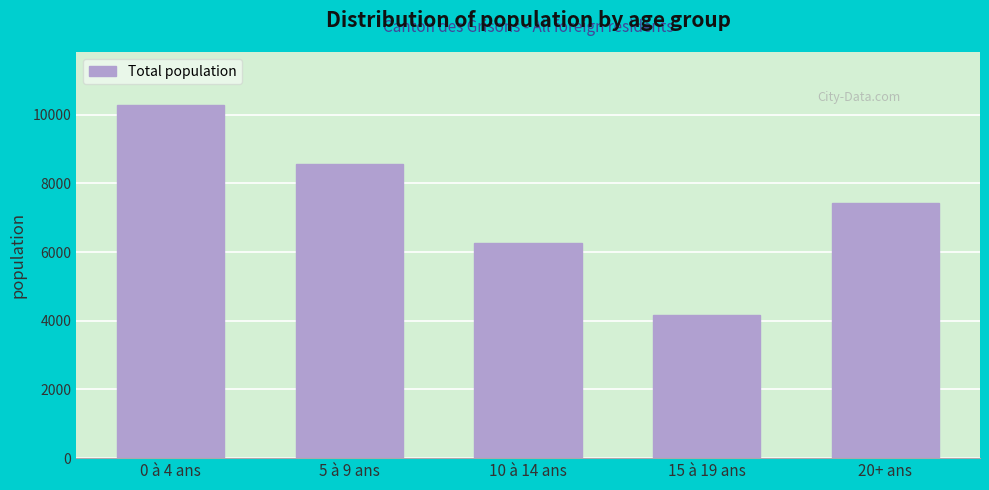

Reading right to left, list all the values displayed in this chart.

20+ ans=7417	15 à 19 ans=4156	10 à 14 ans=6278	5 à 9 ans=8566	0 à 4 ans=10283